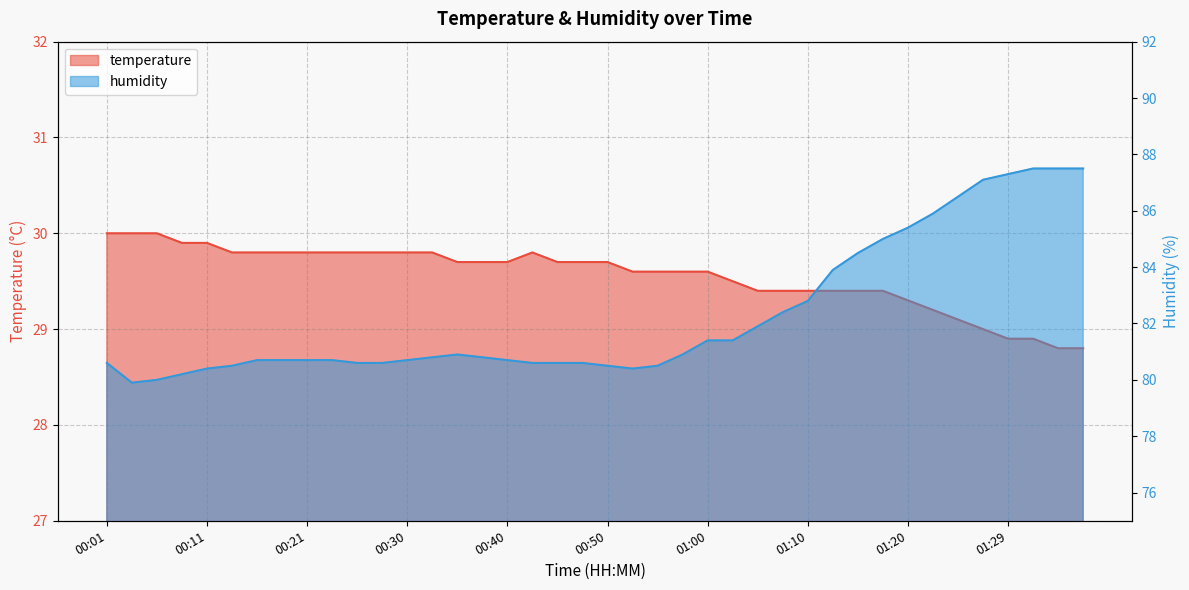

True or false: temperature has a value of 29.8 at 00:18.

True